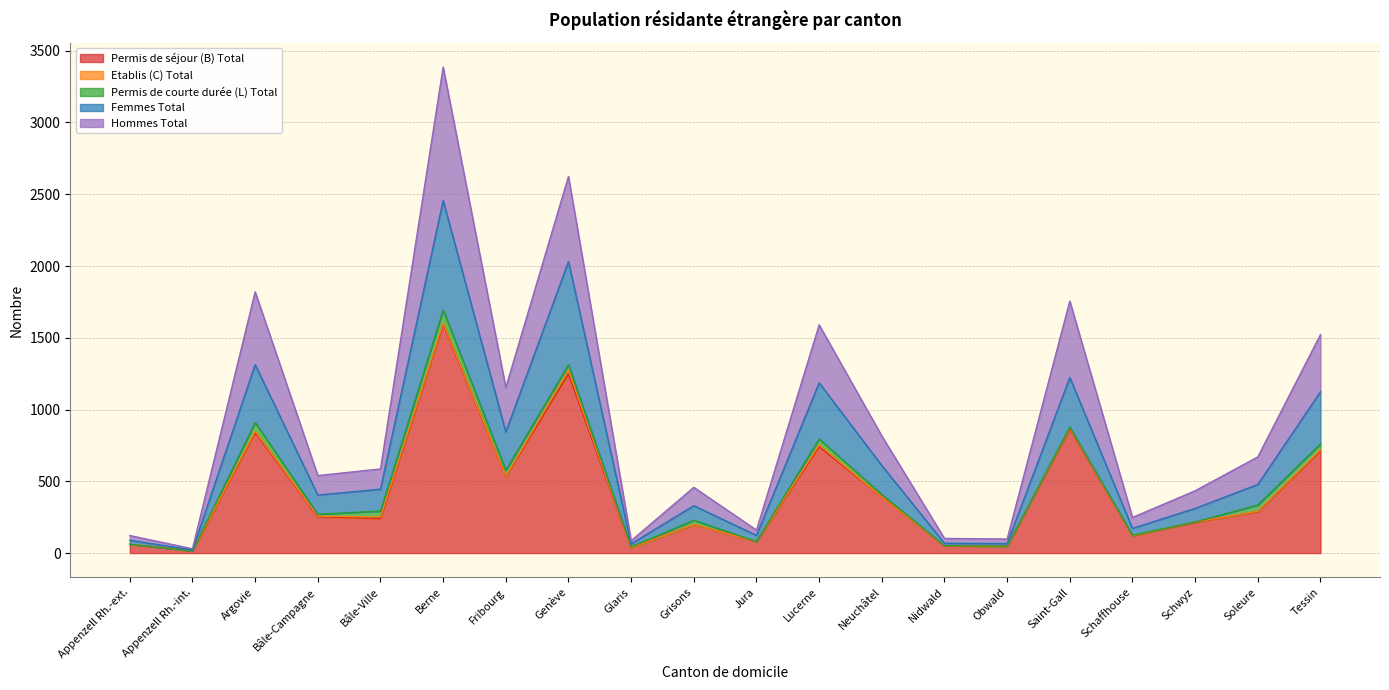

At which label does Femmes Total first exceed 445?

Argovie